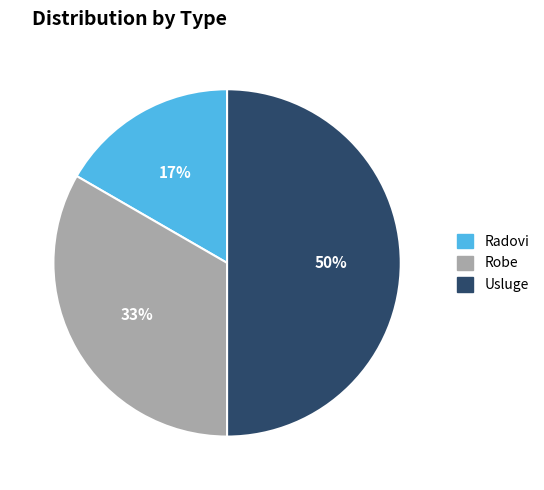

What percentage is the Radovi slice, to the nearest percent?

17%